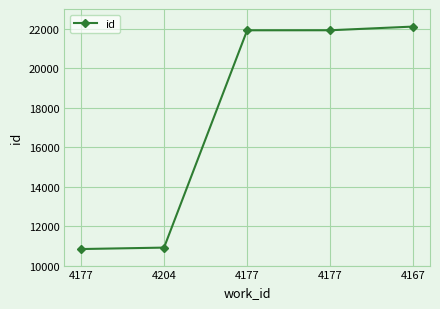

Does the chart have visible grid lines?

Yes